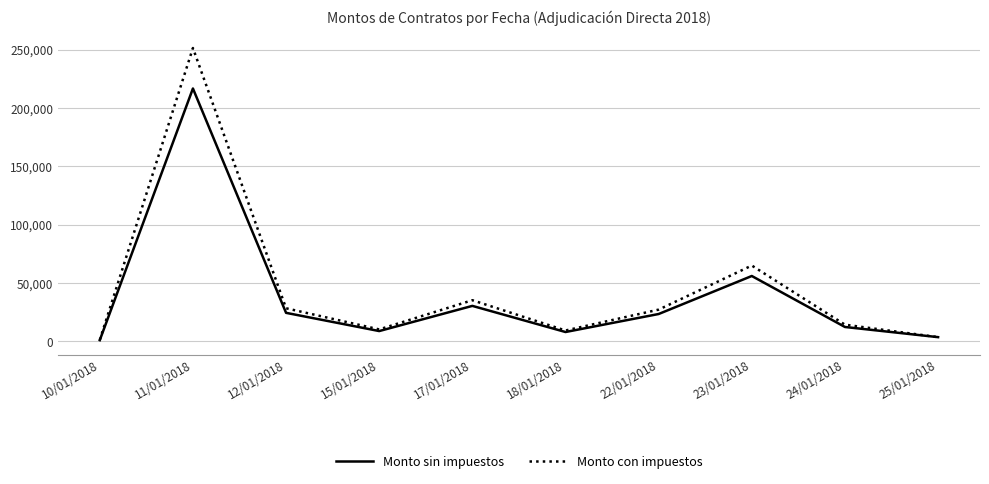

True or false: Monto sin impuestos has more than 0 interior local peaks.

True